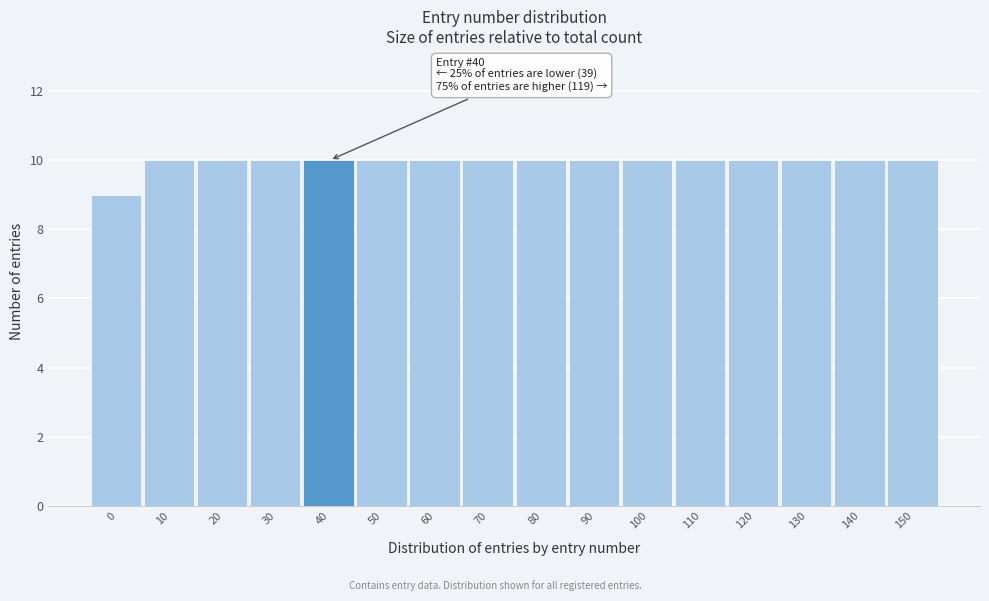

Reading left to right, what are all the values shown in this chart?

9	10	10	10	10	10	10	10	10	10	10	10	10	10	10	10